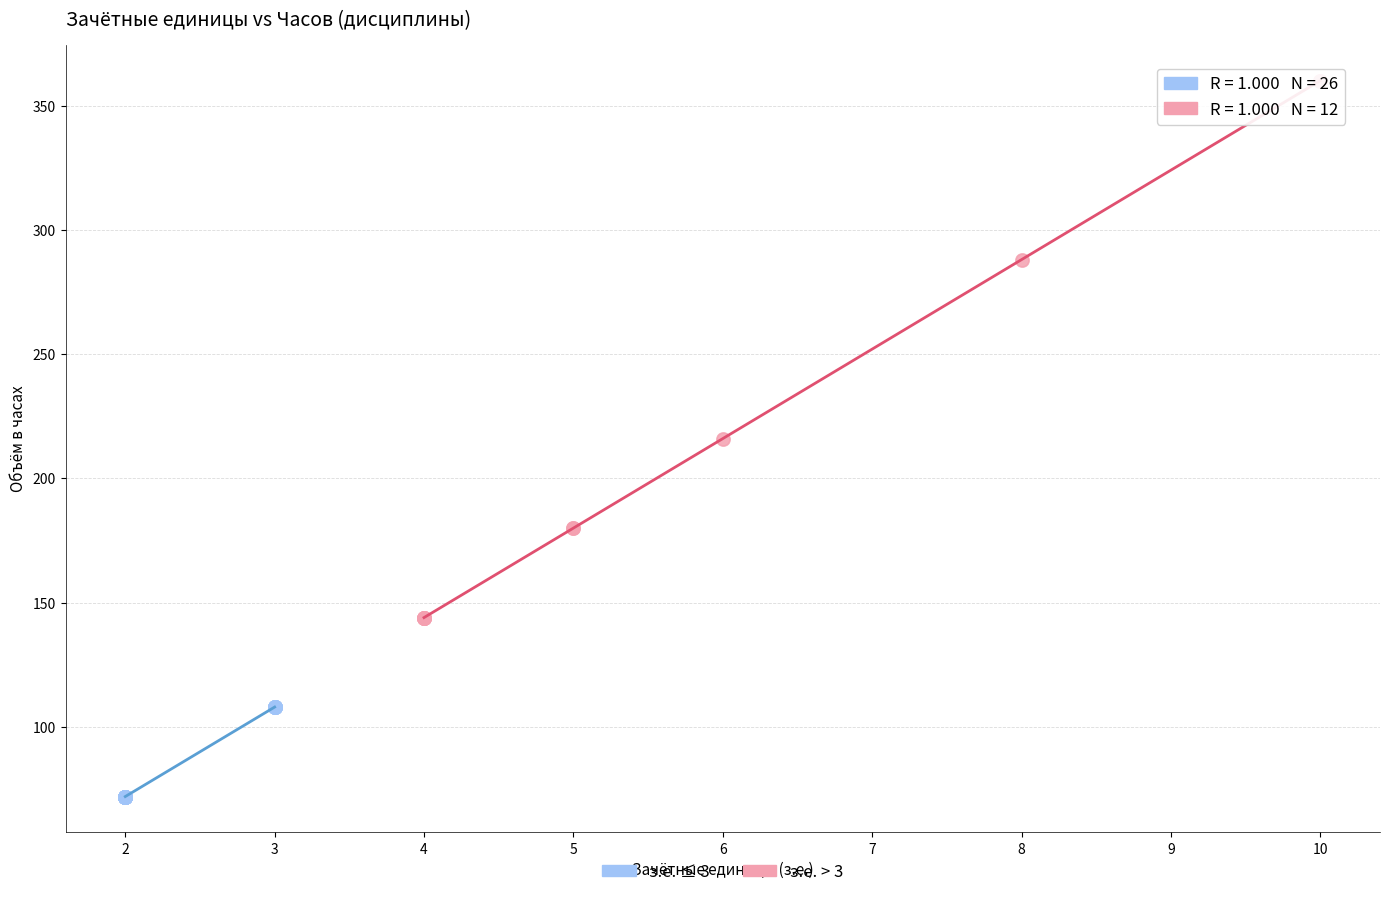

Which series contains the lowest Y value?

з.е. ≤ 3